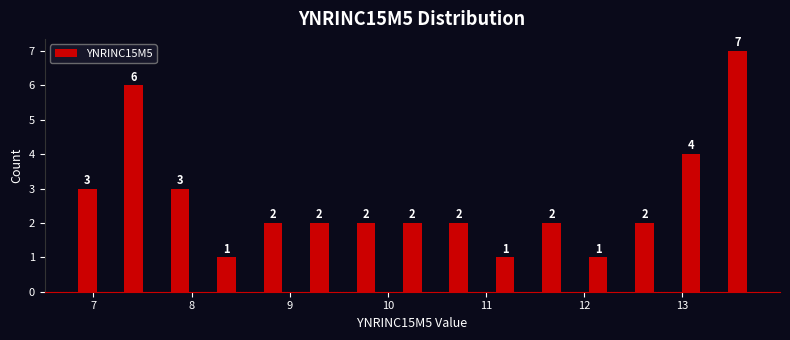

Reading left to right, transcribe this chart: for each bar, give the range it covers on the x-axis and its height. The bar edges are not printed on the chart, so give them approximately, as read against the axis.

6.7 to 7.2: 3
7.2 to 7.6: 6
7.6 to 8.1: 3
8.1 to 8.6: 1
8.6 to 9.1: 2
9.1 to 9.5: 2
9.5 to 10.0: 2
10.0 to 10.5: 2
10.5 to 11.0: 2
11.0 to 11.4: 1
11.4 to 11.9: 2
11.9 to 12.4: 1
12.4 to 12.9: 2
12.9 to 13.3: 4
13.3 to 13.8: 7